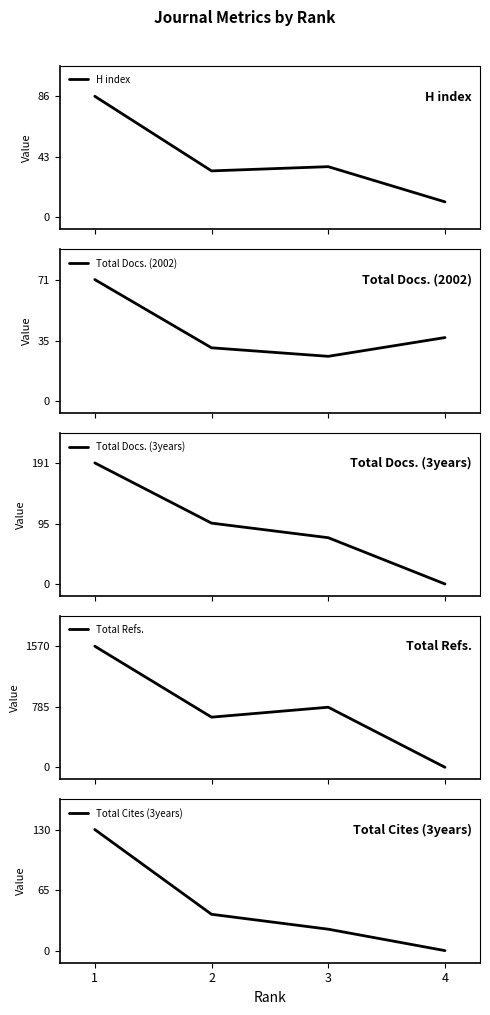

At 4, list the series in order from largest to smallest.

Total Docs. (2002), H index, Total Docs. (3years), Total Refs., Total Cites (3years)